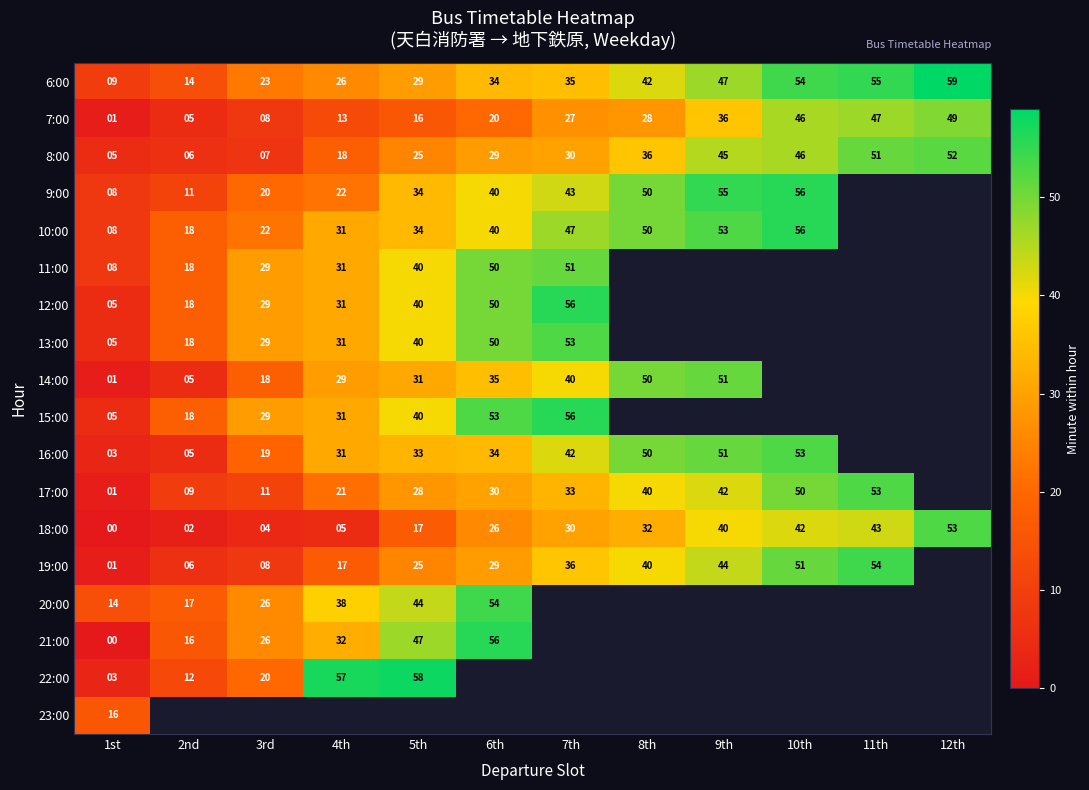

Is the value of 17:00 at 6th greater than the value of 16:00 at 10th?

No